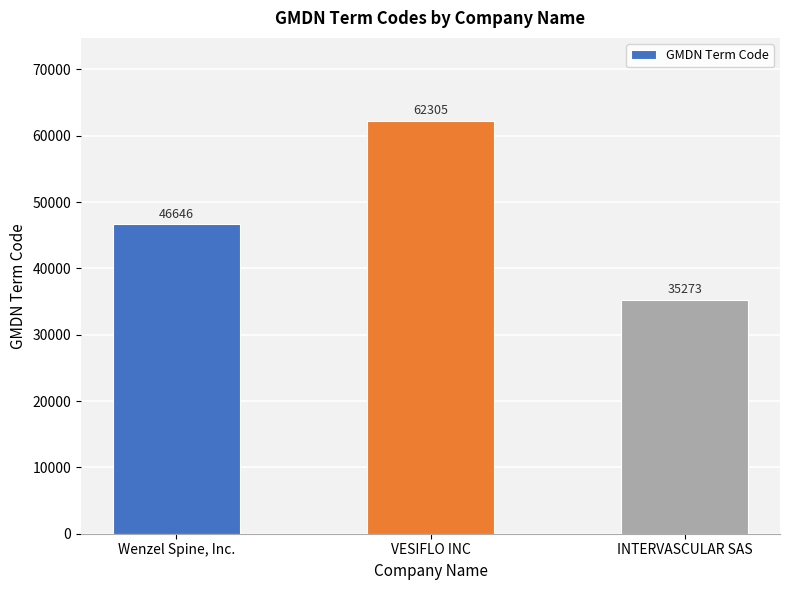

Between INTERVASCULAR SAS and VESIFLO INC, which is larger?

VESIFLO INC